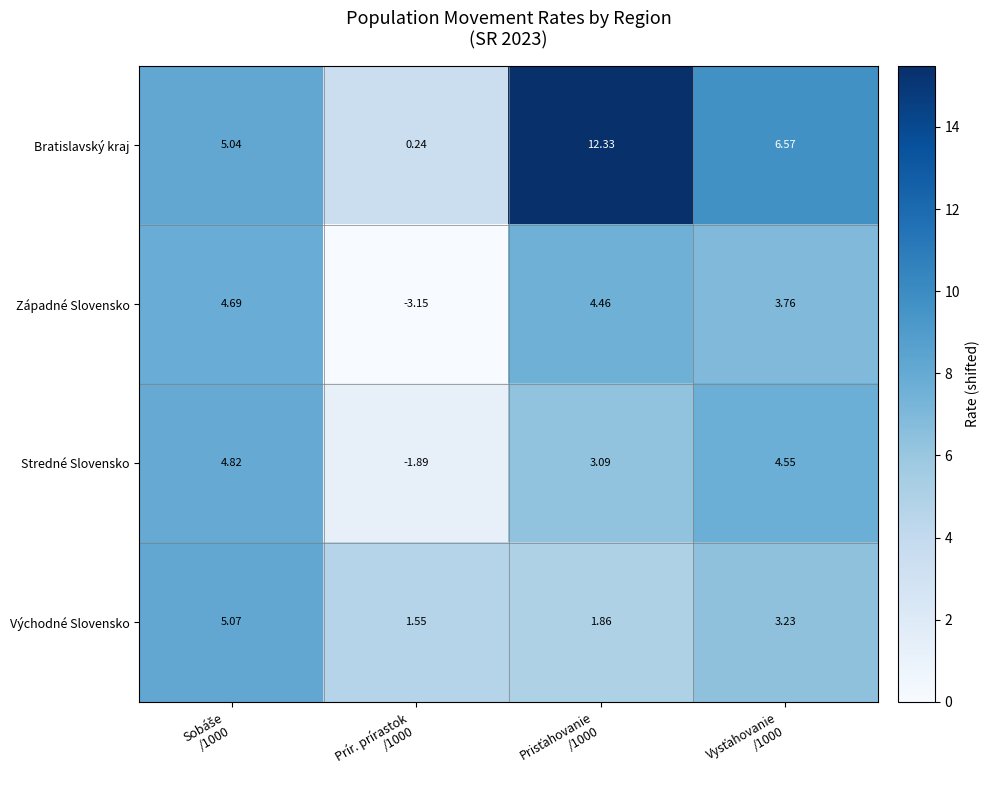

Which series has the largest range (max minus min)?

Bratislavský kraj